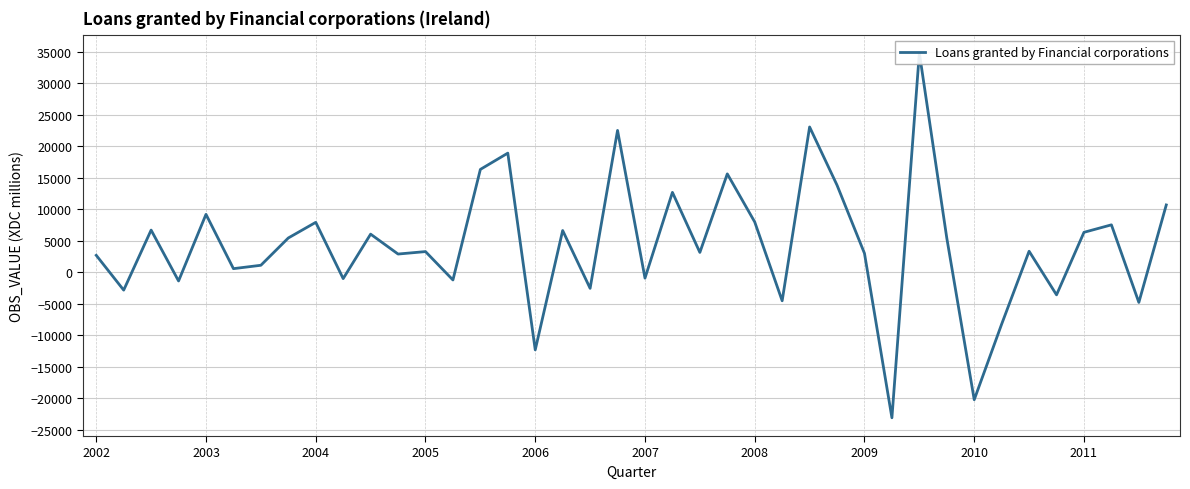

Rank the categories by value from highest to lowest.

30, 26, 19, 15, 14, 23, 27, 21, 39, 2006, 24, 2010, 37, 2004, 17, 36, 10, 2009, 31, 34, 12, 22, 28, 11, 2002, 2008, 2007, 20, 2011, 13, 2005, 18, 2003, 35, 25, 38, 33, 16, 32, 29